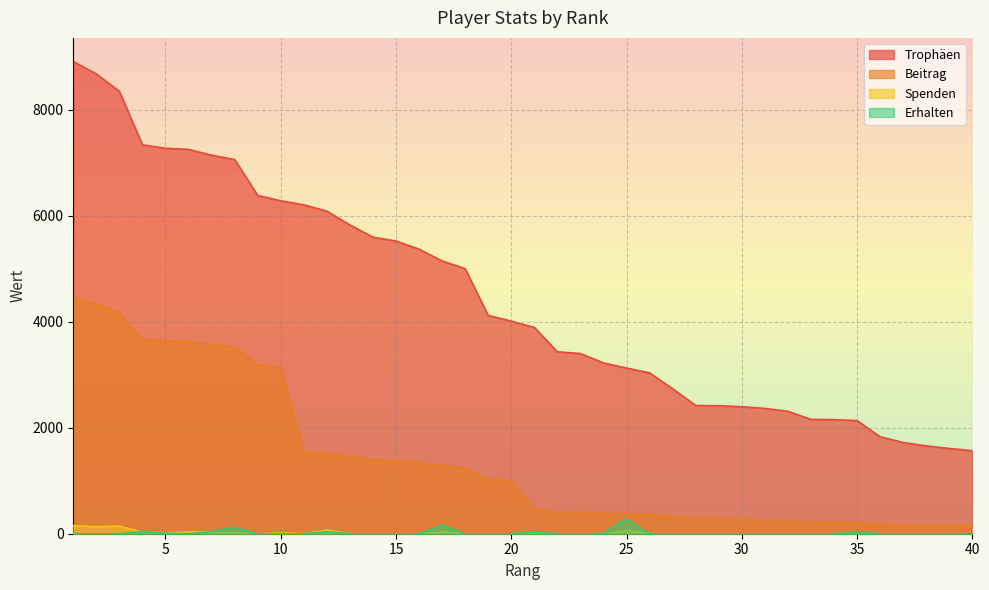

Where is Beitrag nearest to the value 2305?

11